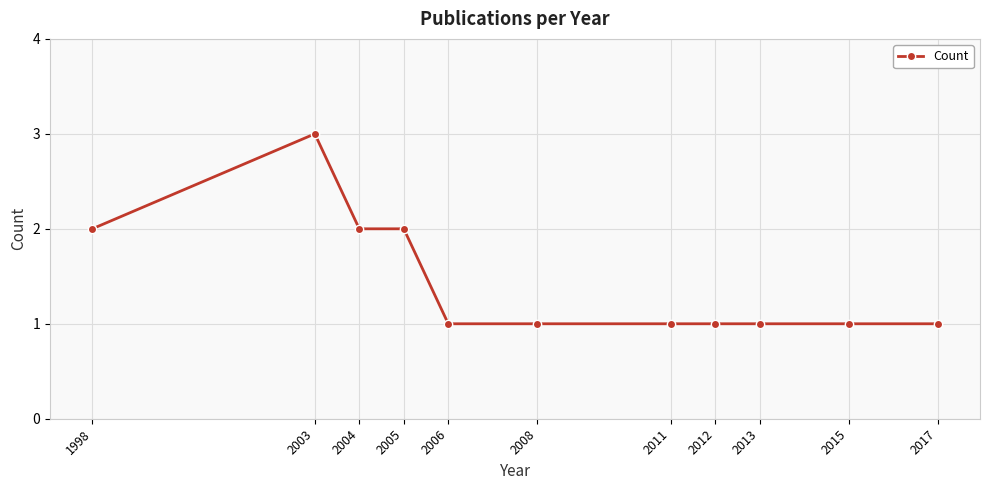

Count the values in the range 1 to 2.

10